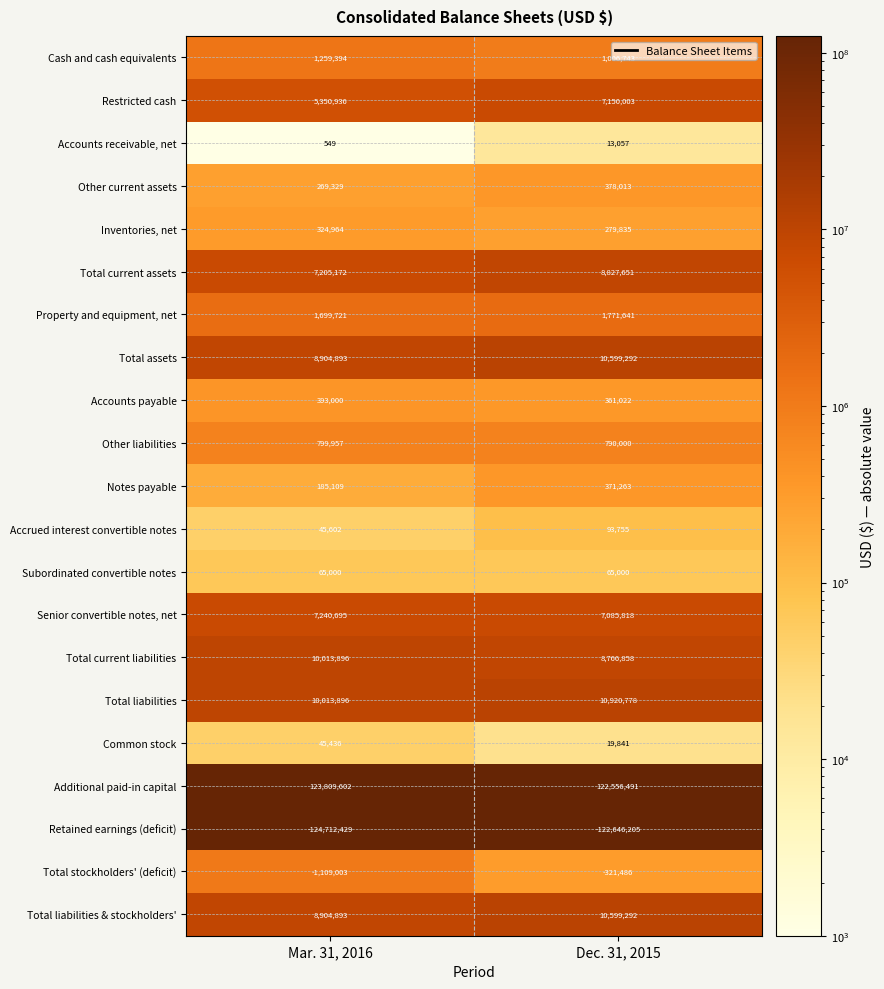

Which series has the largest total across all categories?

Additional paid-in capital